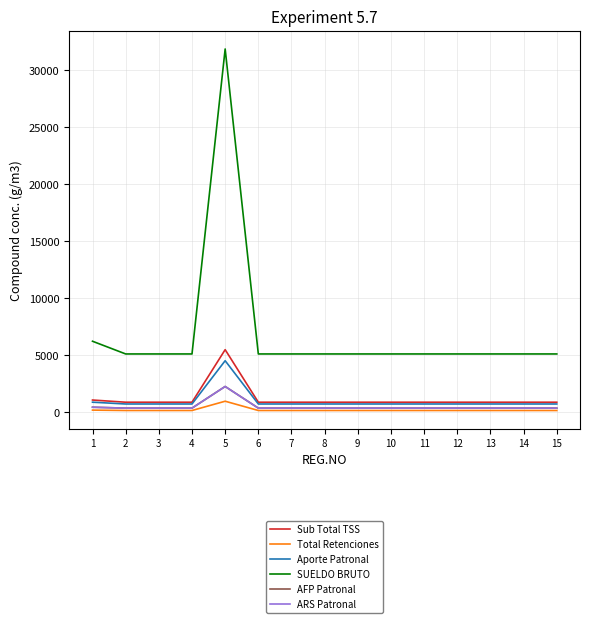

True or false: SUELDO BRUTO and ARS Patronal intersect in this chart.

False